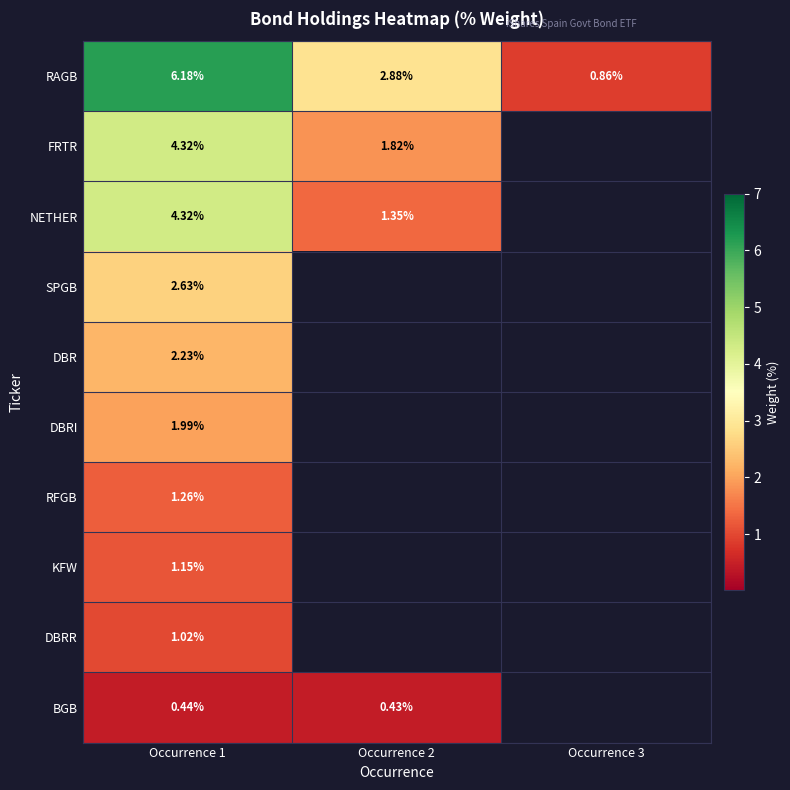

What is the highest value of the KFW series?

1.1